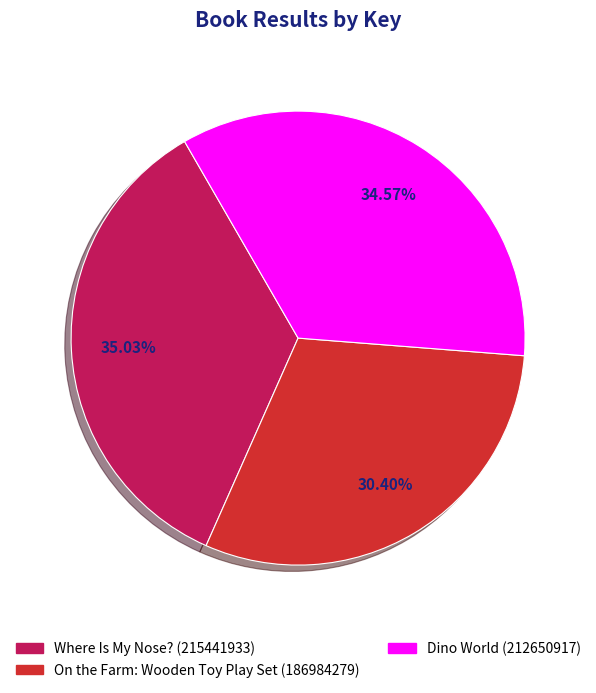

To the nearest percent, what portion does On the Farm: Wooden Toy Play Set (186984279) represent?

30%